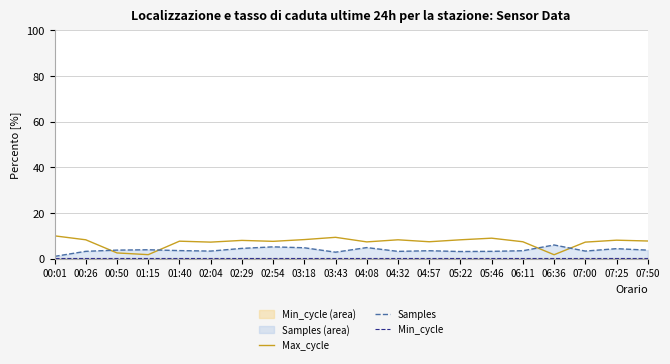

How many values in the Max_cycle series exceed 7?

17